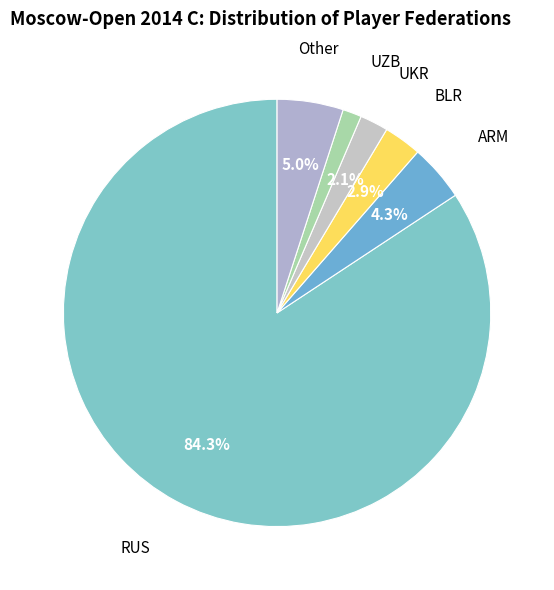

How many segments does this pie chart have?

6